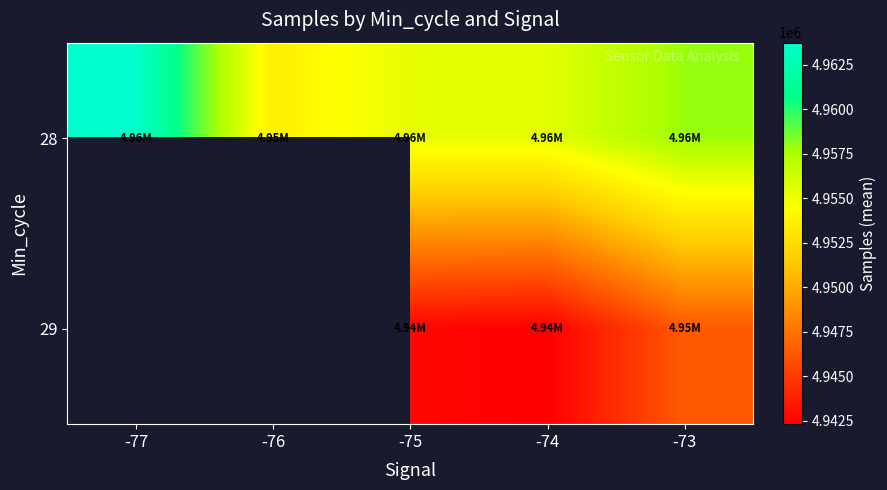

What is the total value across all series at -75?

9898078.7